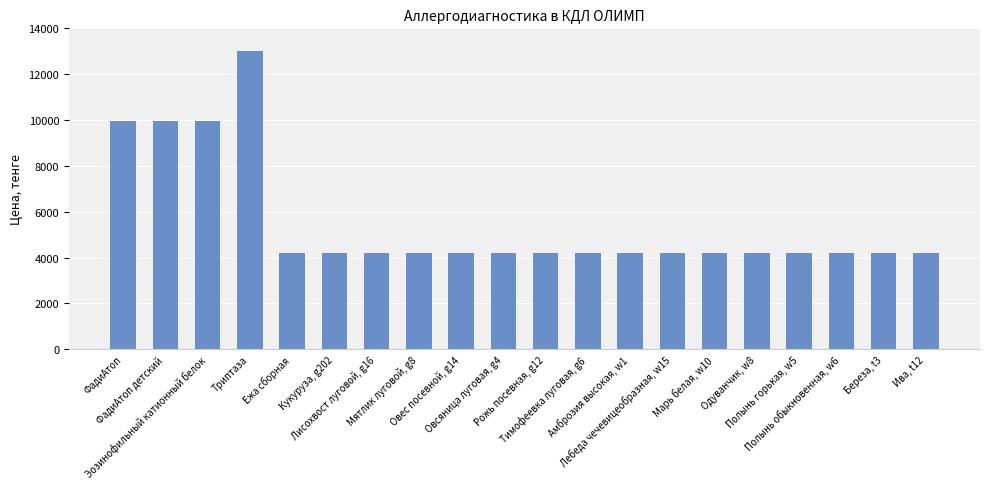

What is the ratio of the value at Овсяница луговая, g4 to the value at Амброзия высокая, w1?

1.0